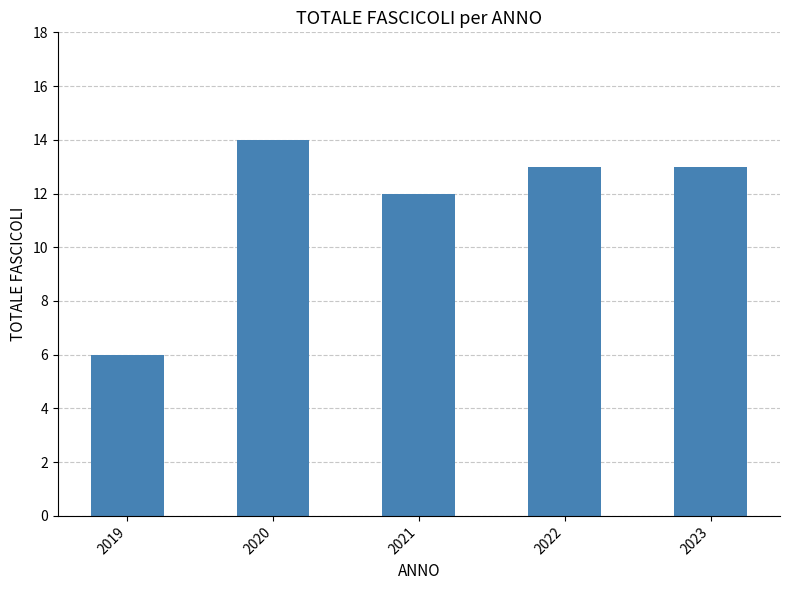

What is the value of the 5th bar from the left?

13